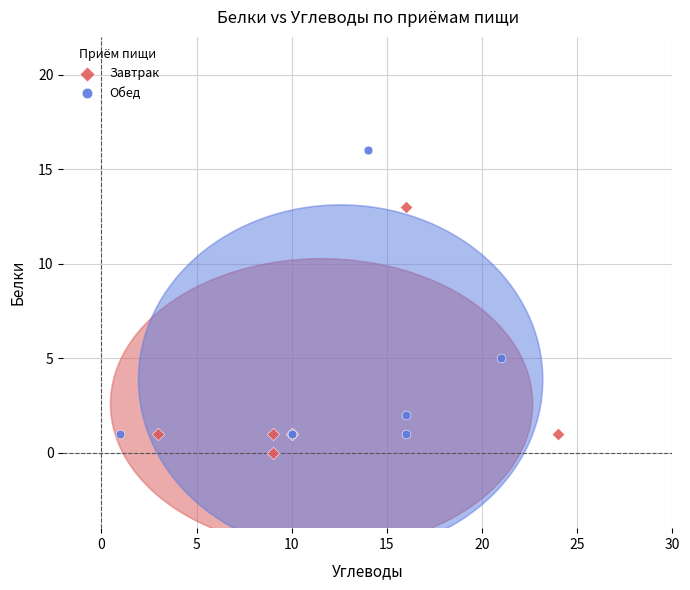

Which series contains the highest Y value?

Обед